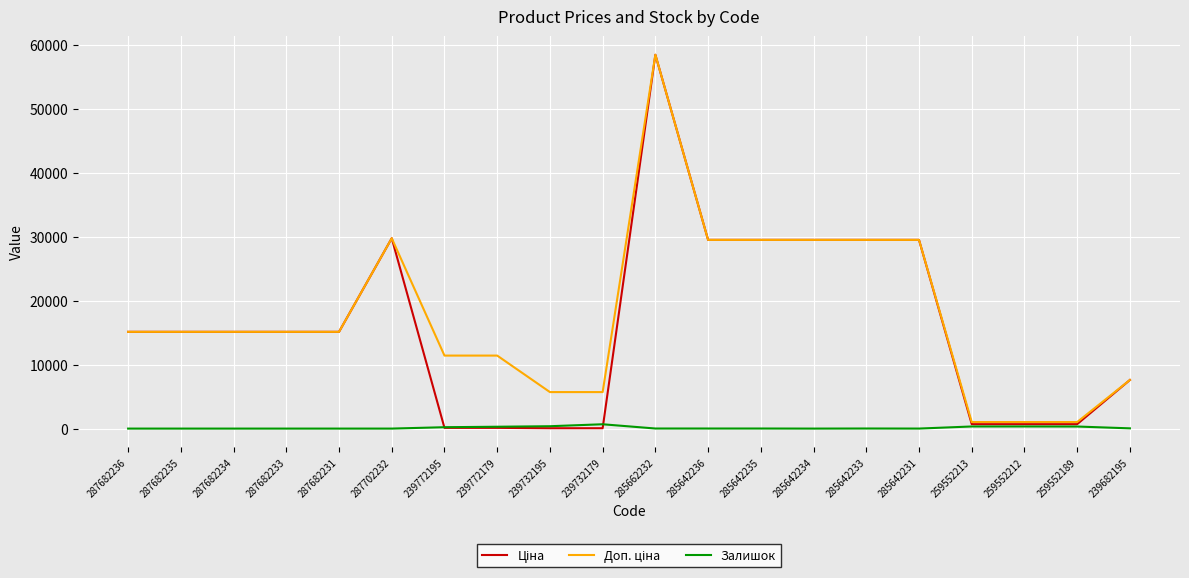

At which category is the sum across all series the highest?

285662232